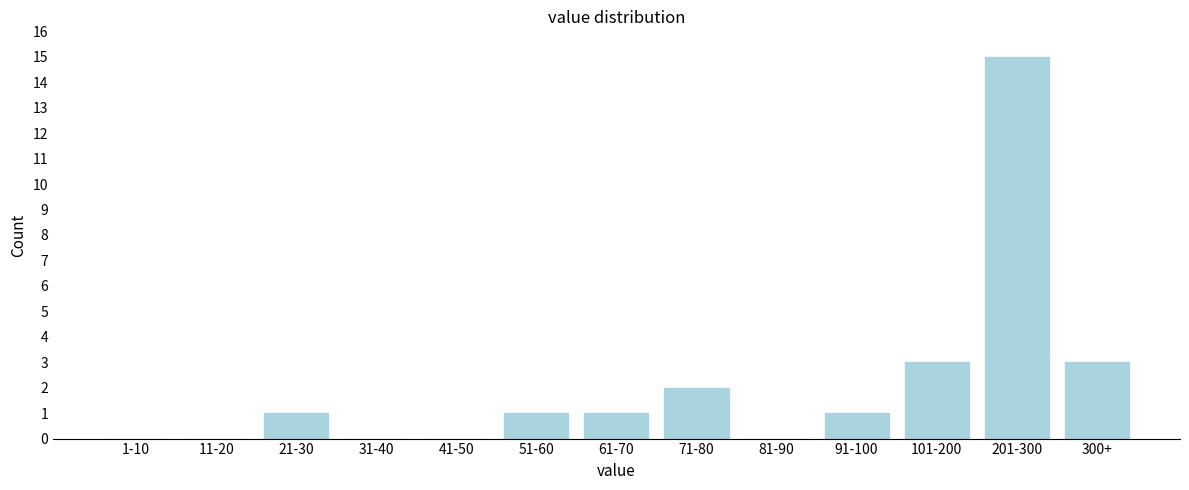

Reading left to right, what are all the values shown in this chart?

1-10=0	11-20=0	21-30=1	31-40=0	41-50=0	51-60=1	61-70=1	71-80=2	81-90=0	91-100=1	101-200=3	201-300=15	300+=3